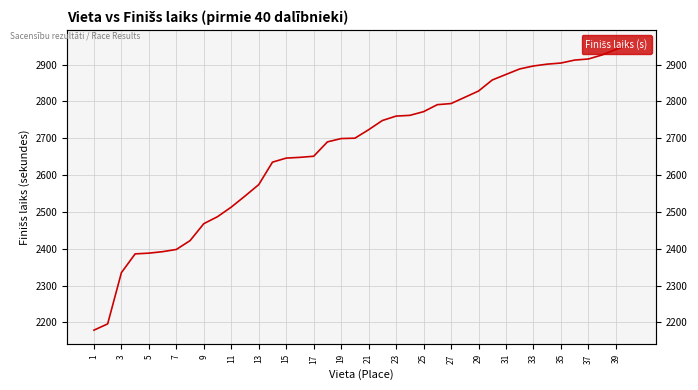

What is the label of the 40th point from the right?

1